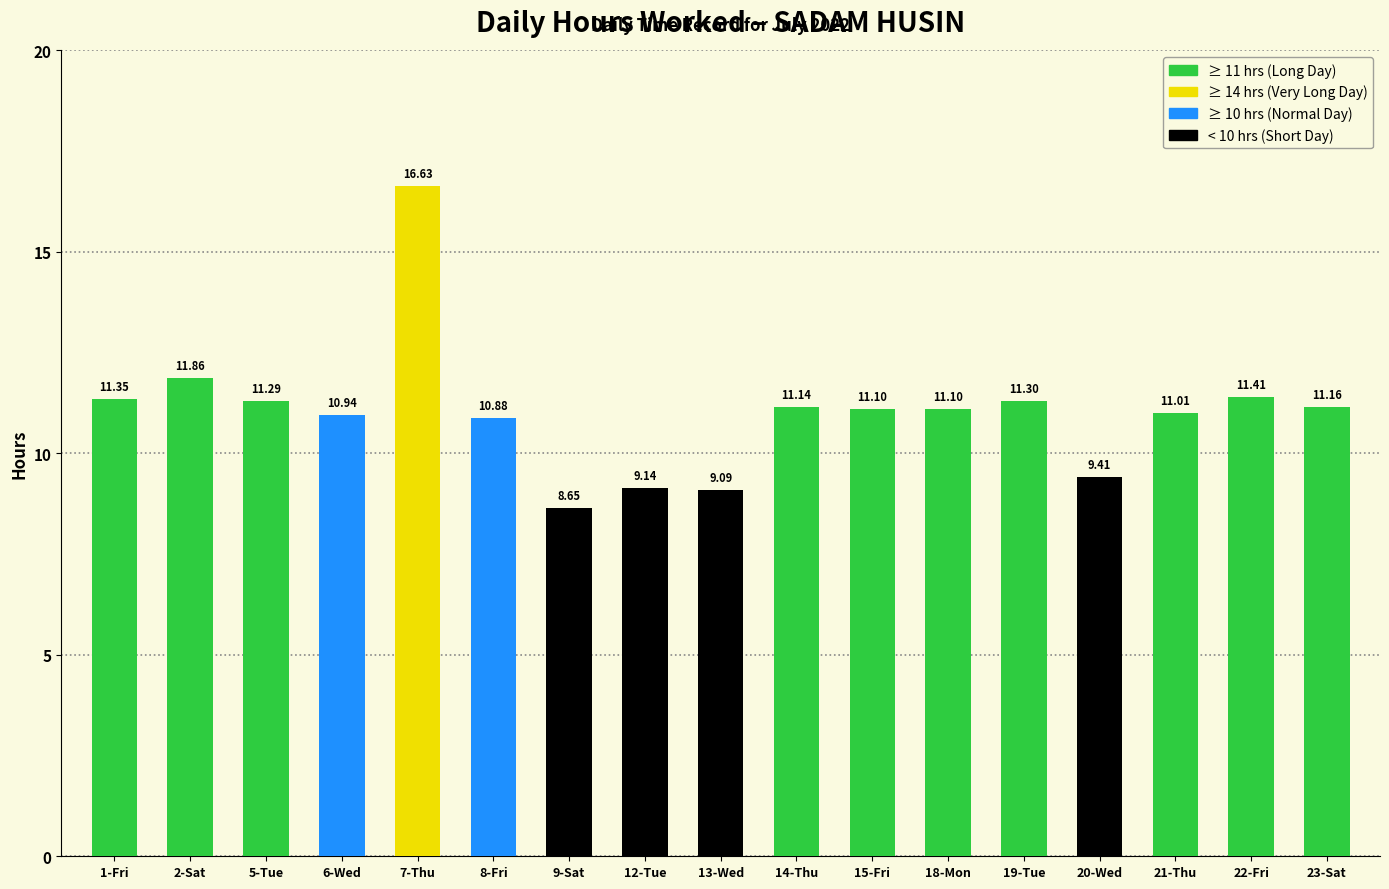

How many bars are there in total?

17